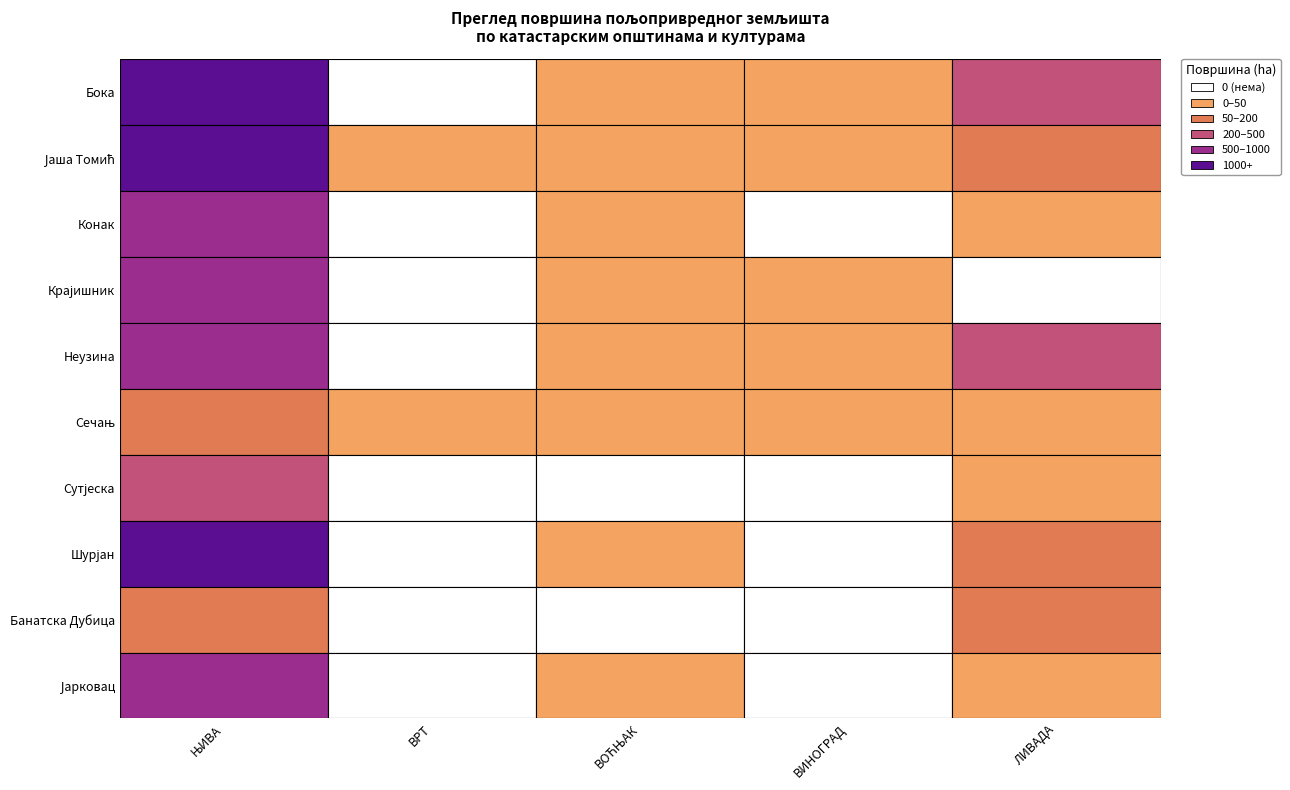

True or false: Бока has a value of 0.7 at ВОЋЊАК.

True